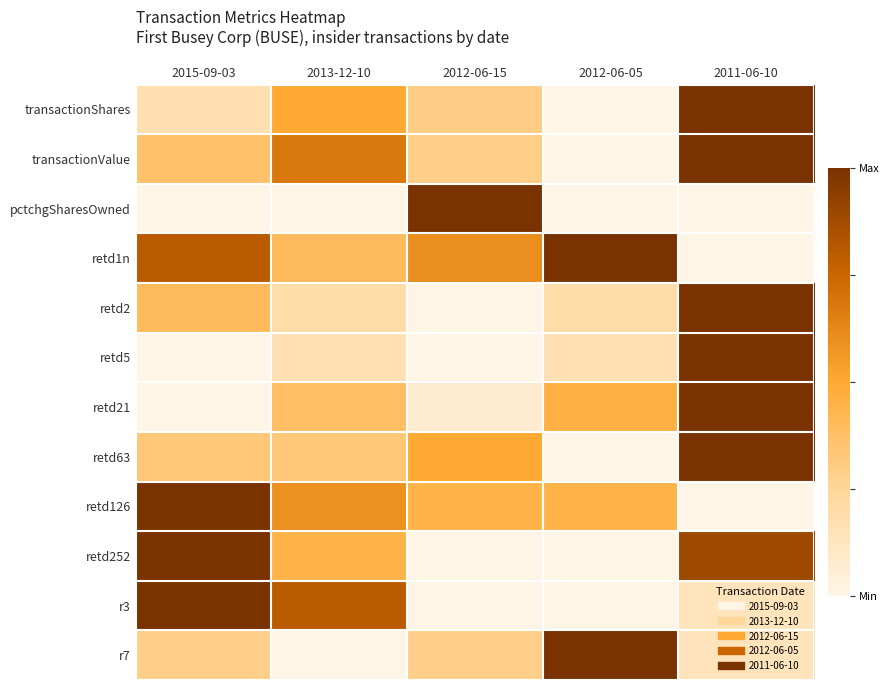

At which category does the chart reach its peak across all series?

2011-06-10